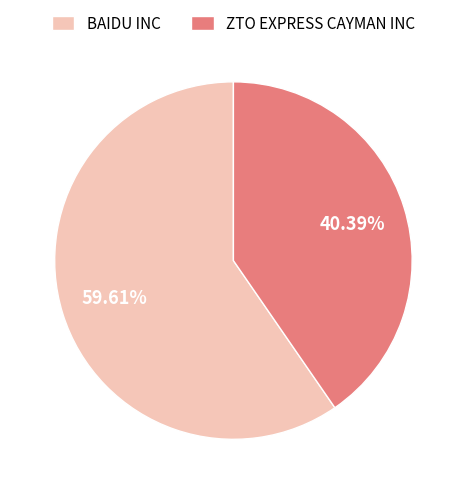

To the nearest percent, what percentage of the pie is ZTO EXPRESS CAYMAN INC?

40%